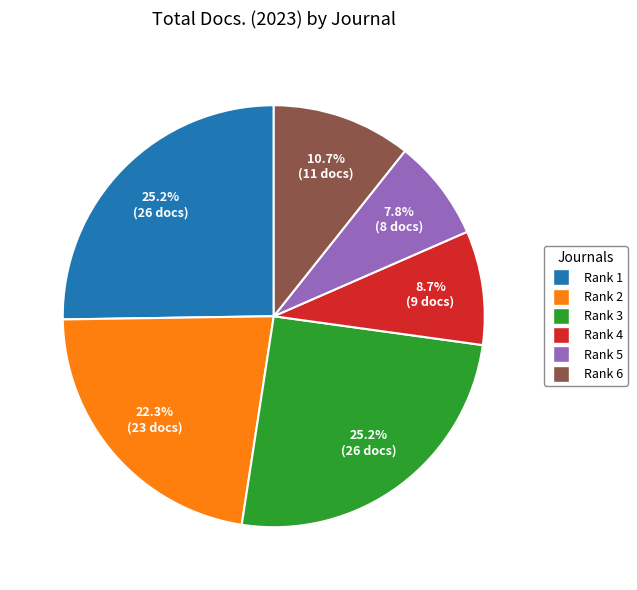

To the nearest percent, what is the average slice percentage?

17%